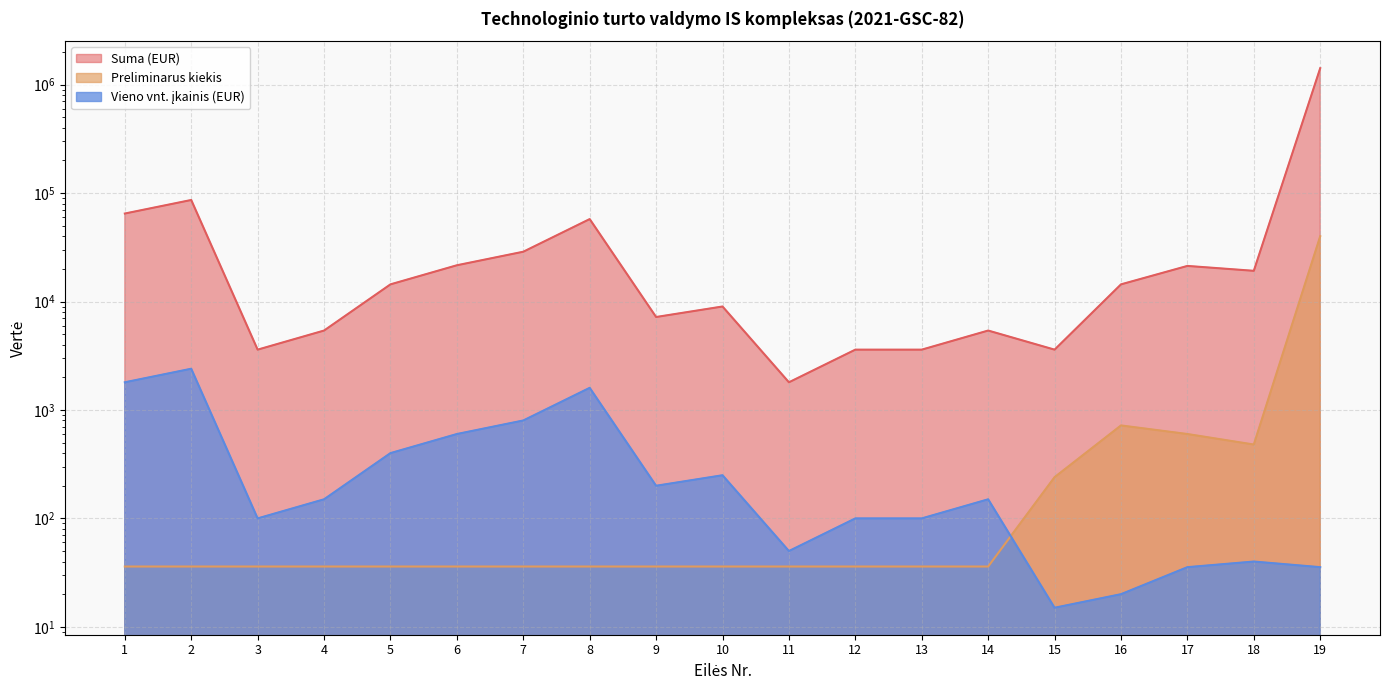

What is the spread (max minus min) of values at 19?

1419964.5